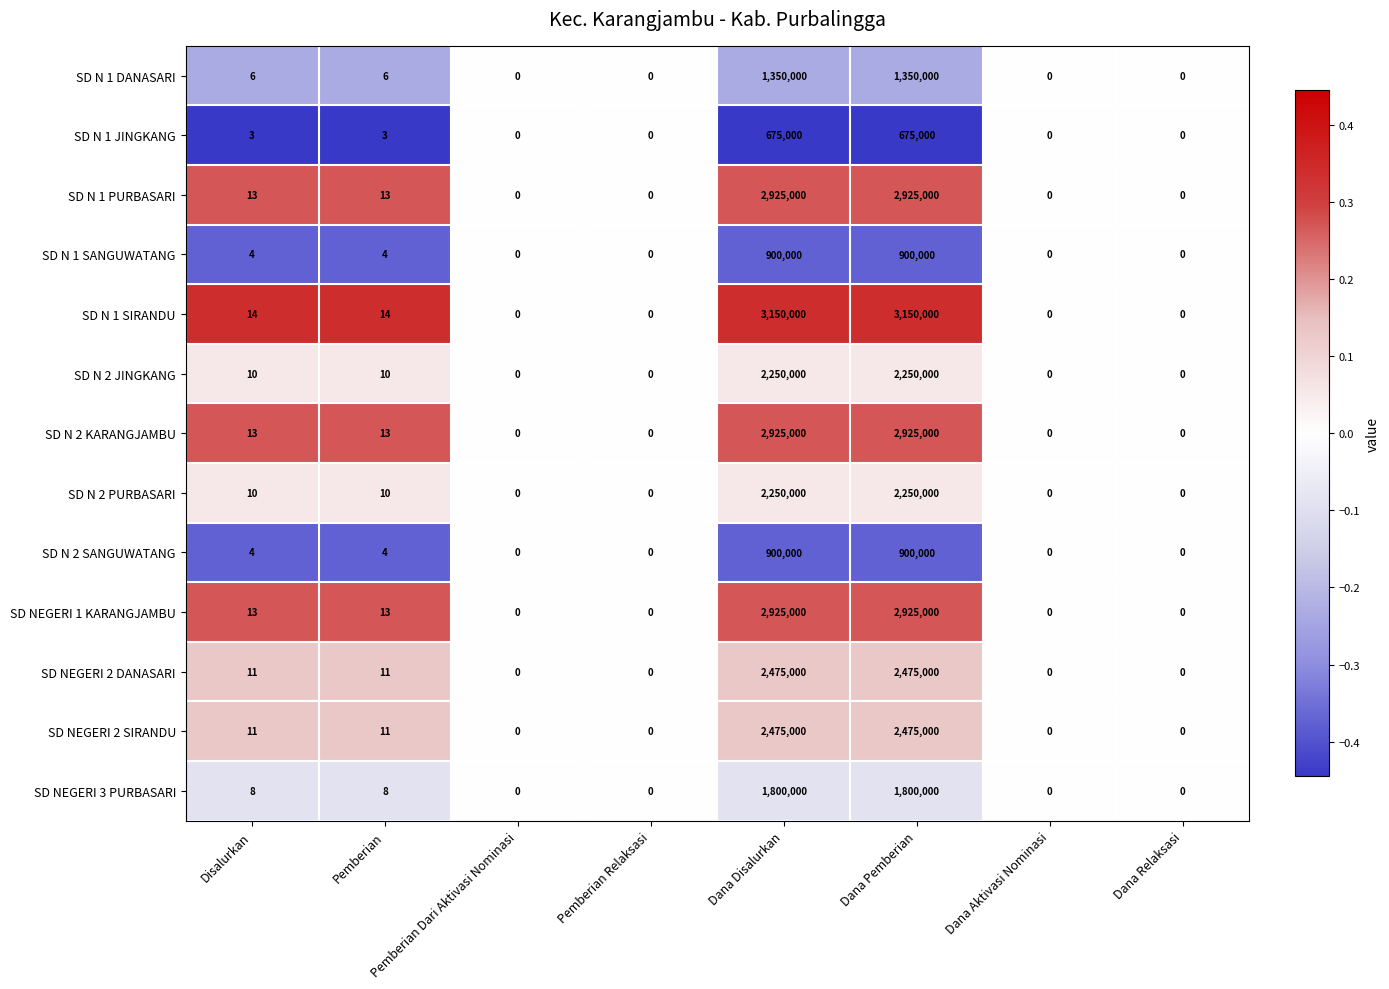

How many positive values does the SD NEGERI 3 PURBASARI series have?

4